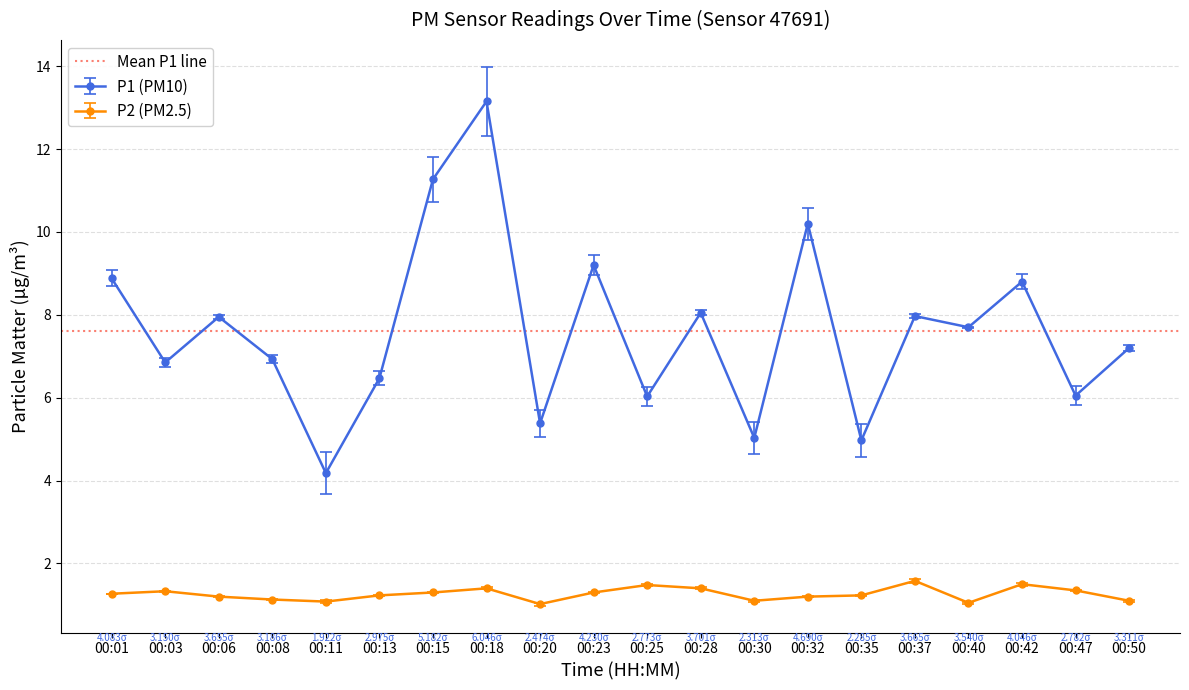

True or false: P2 and P1 intersect in this chart.

False